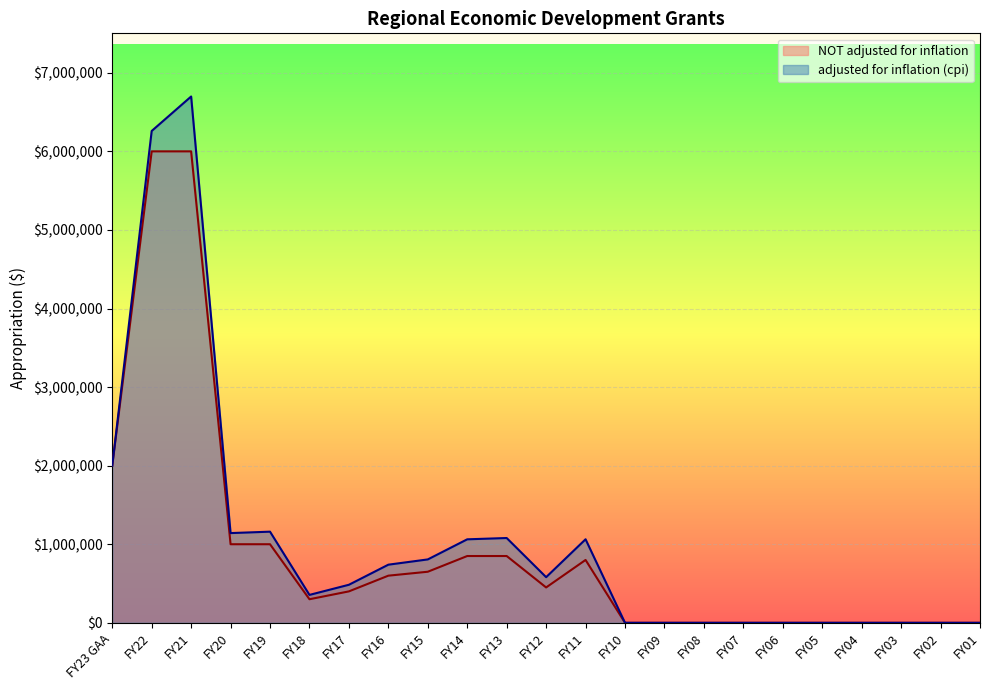

At which label does adjusted for inflation (cpi) reach its peak?

FY21